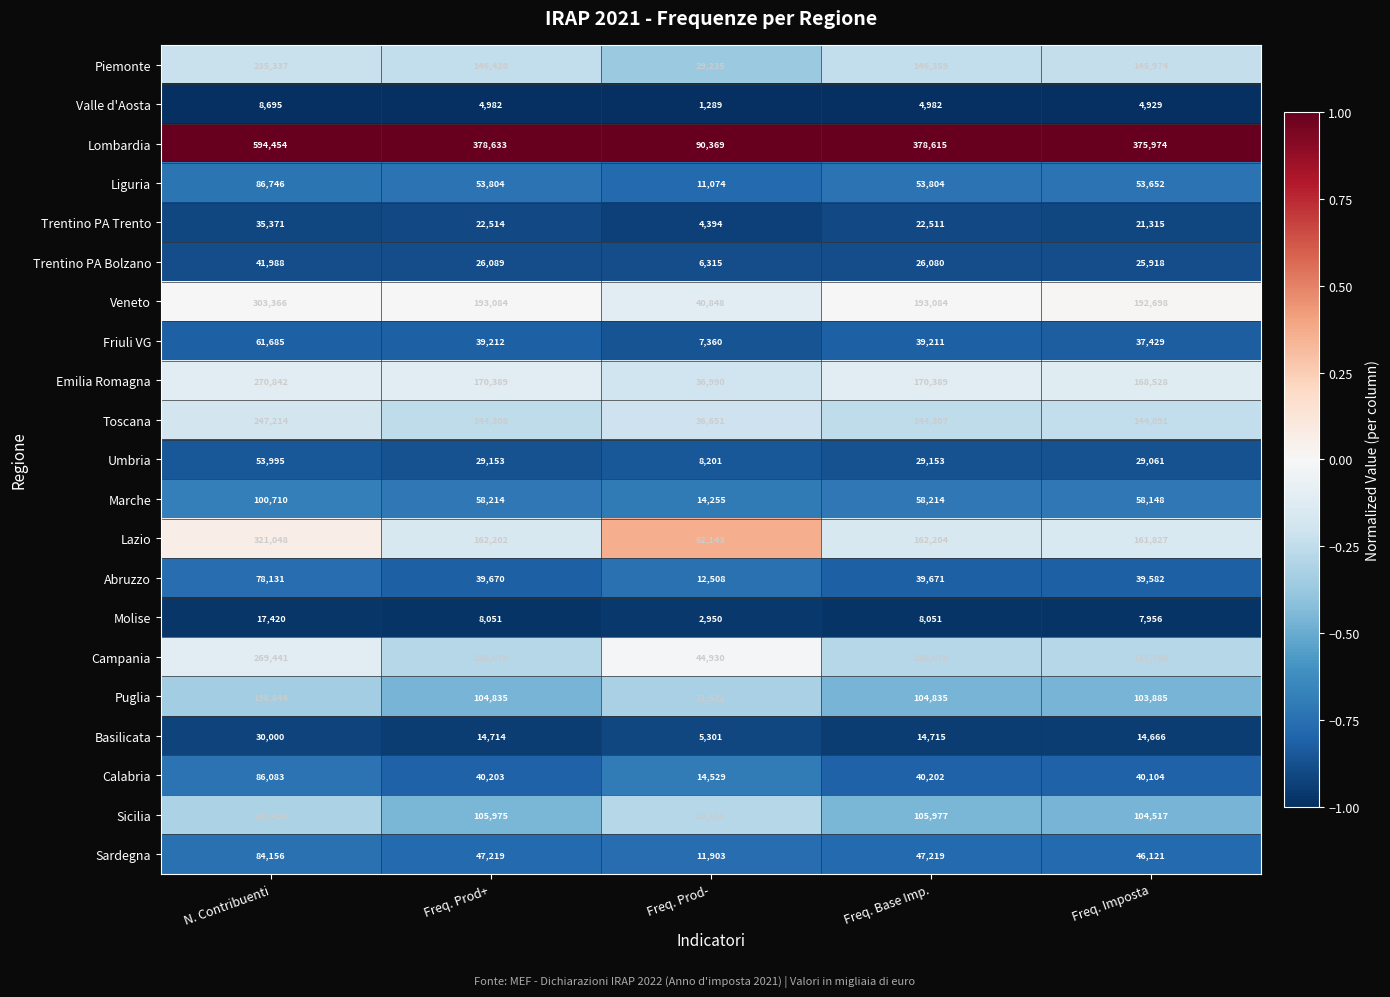

How many data points does each series have?

5